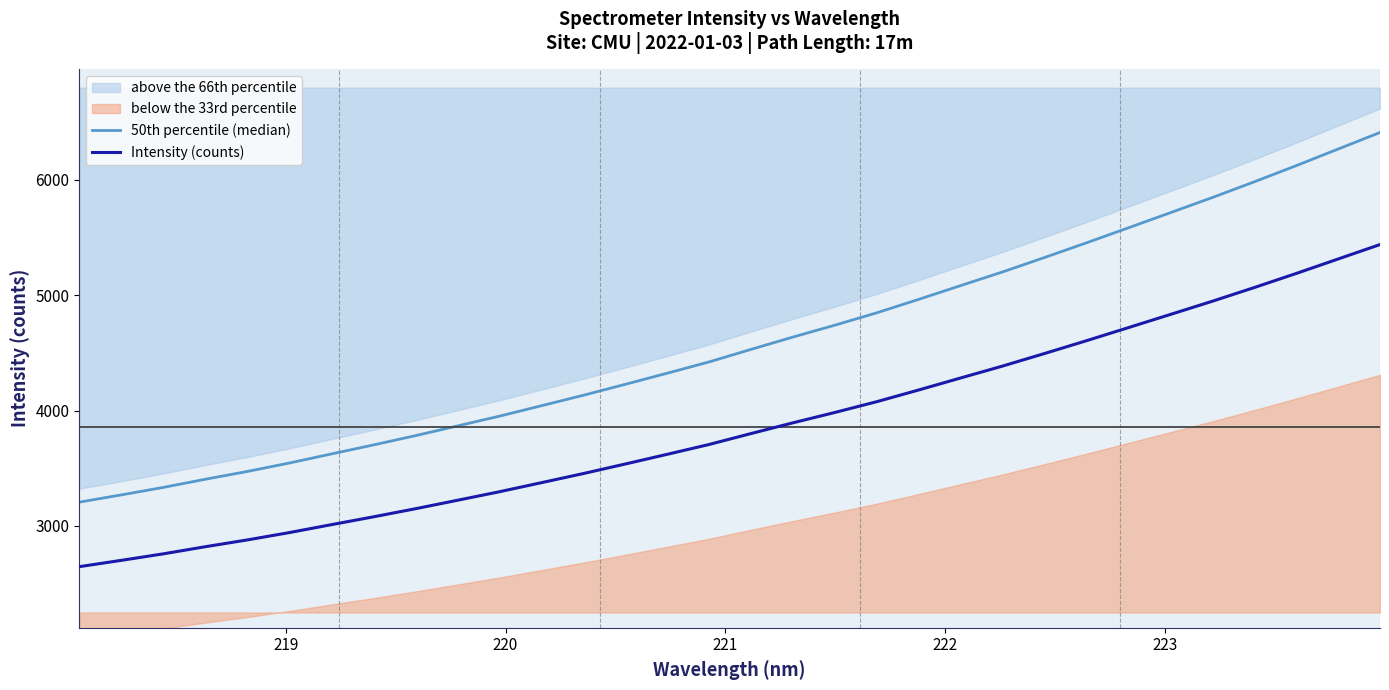

True or false: Intensity (counts) and 50th percentile (median) intersect in this chart.

False